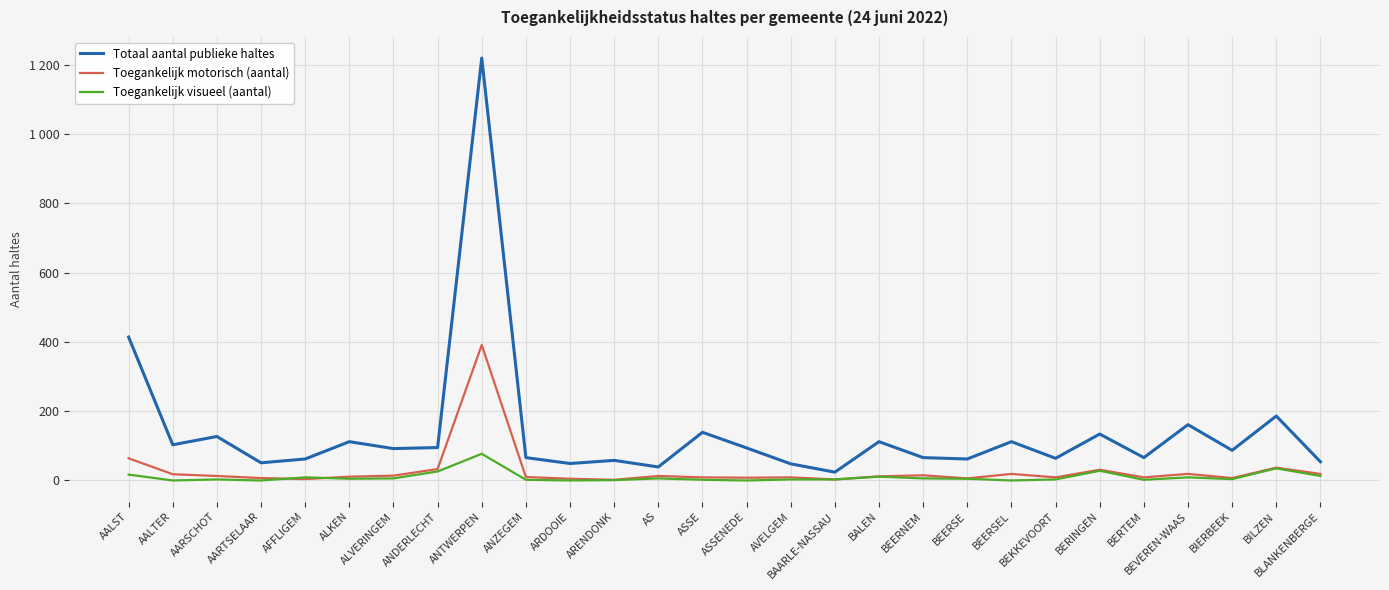

Is the value of Totaal aantal publieke haltes at AALST greater than the value of Toegankelijk visueel (aantal) at AVELGEM?

Yes